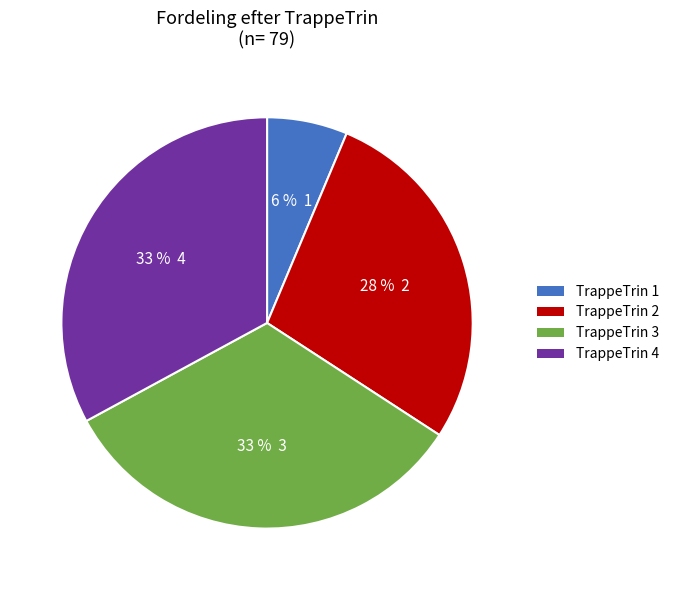

Which slice is the smallest?

TrappeTrin 1